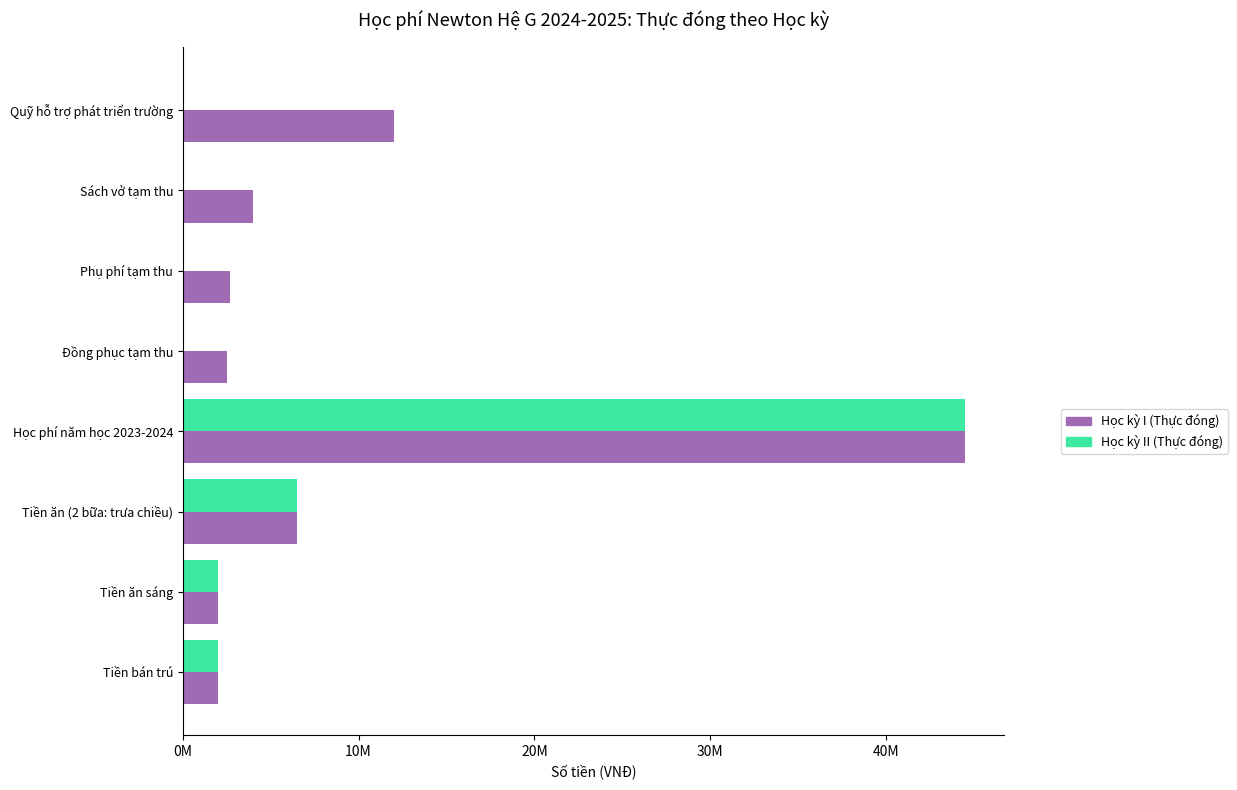

What are all the series names shown in the legend?

Học kỳ I (Thực đóng), Học kỳ II (Thực đóng)